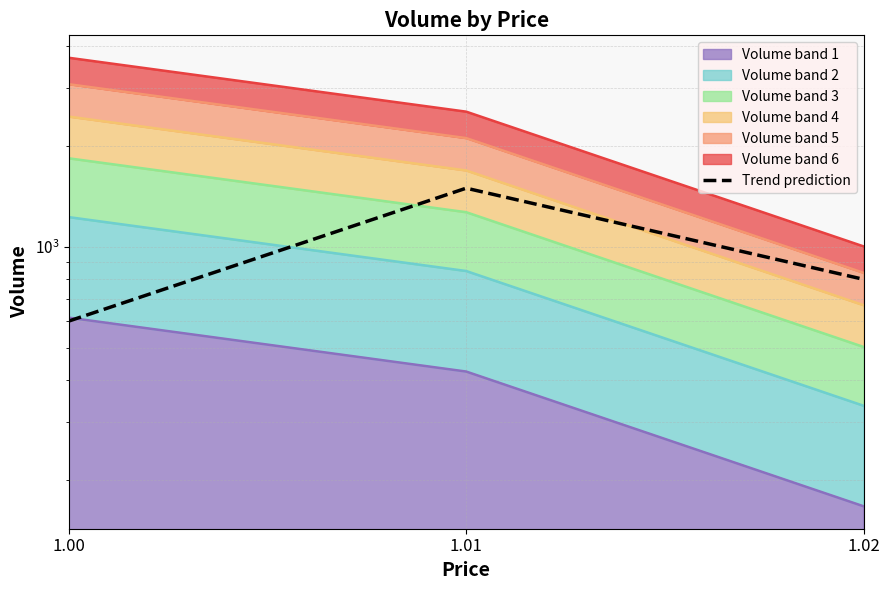

What is the smallest value displayed?

600